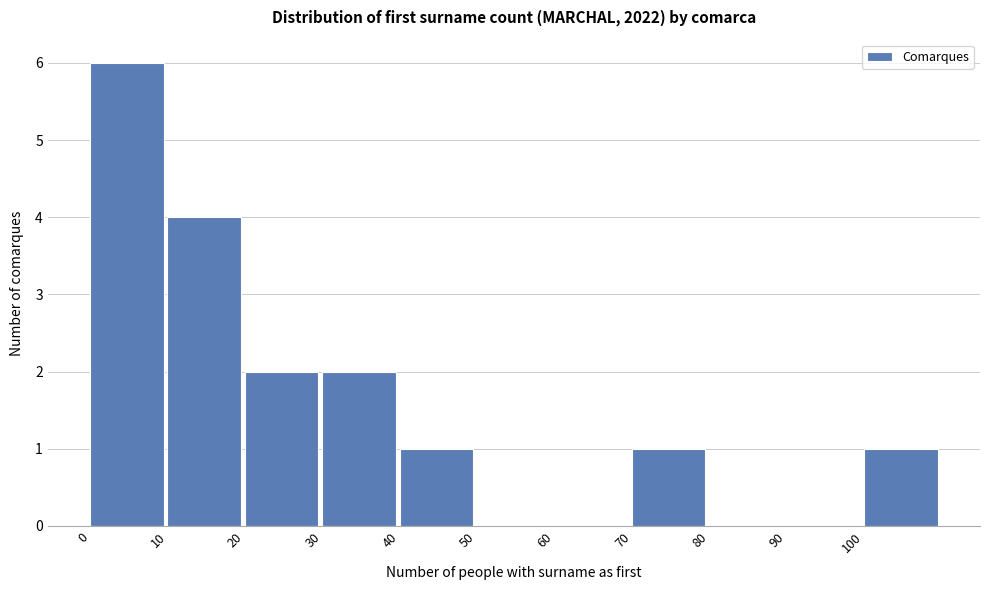

What is the height of the bar covering 20 to 30 on the x-axis? The values are not printed on the chart, so give them approximately, as read against the axis.

2